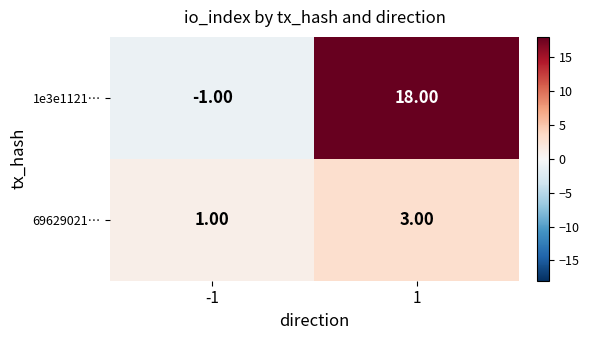

Is the value of 1e3e1121… at -1 greater than the value of 69629021… at 1?

No